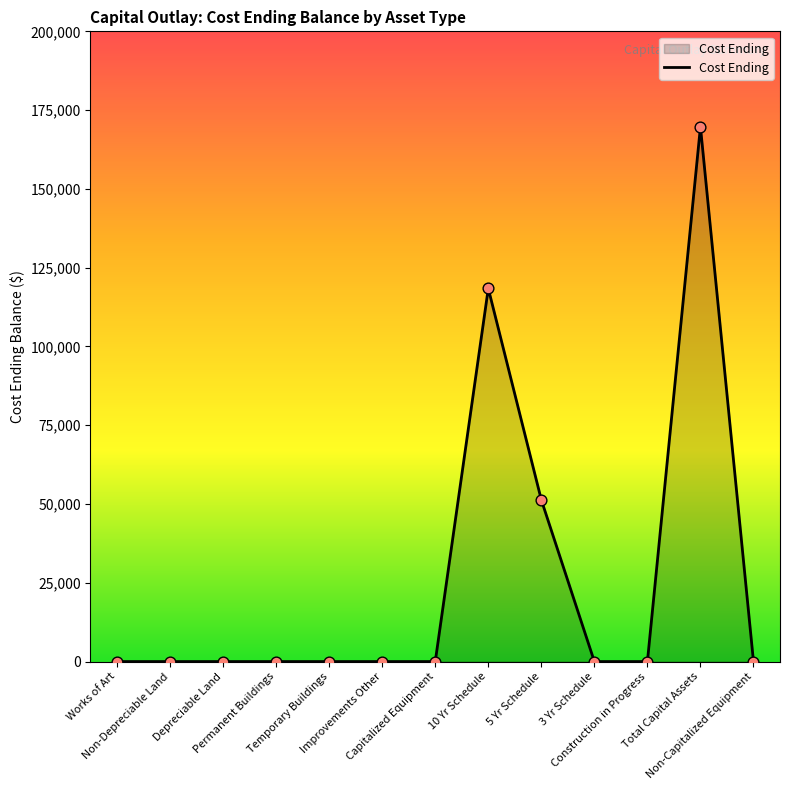

What is the change in value from 5 Yr Schedule to Construction in Progress?

-51303